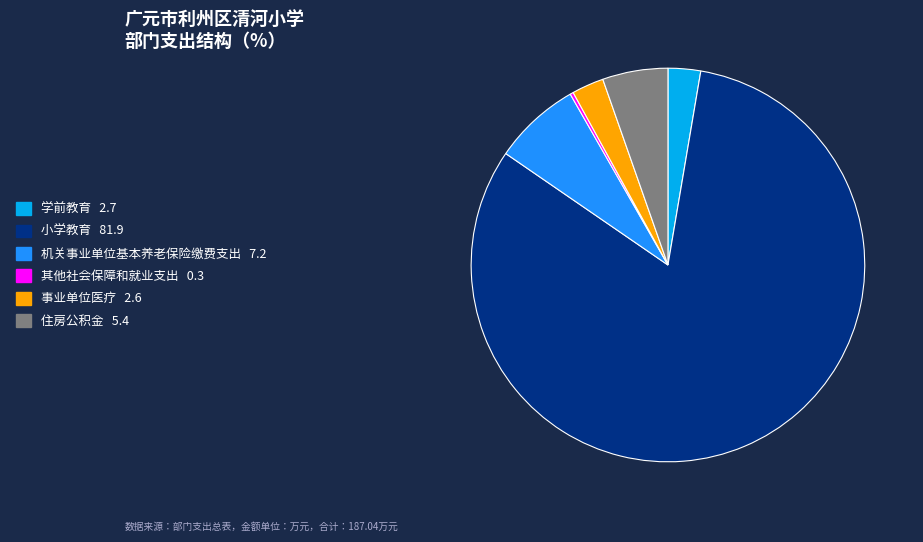

True or false: 事业单位医疗 accounts for 3% of the total.

True